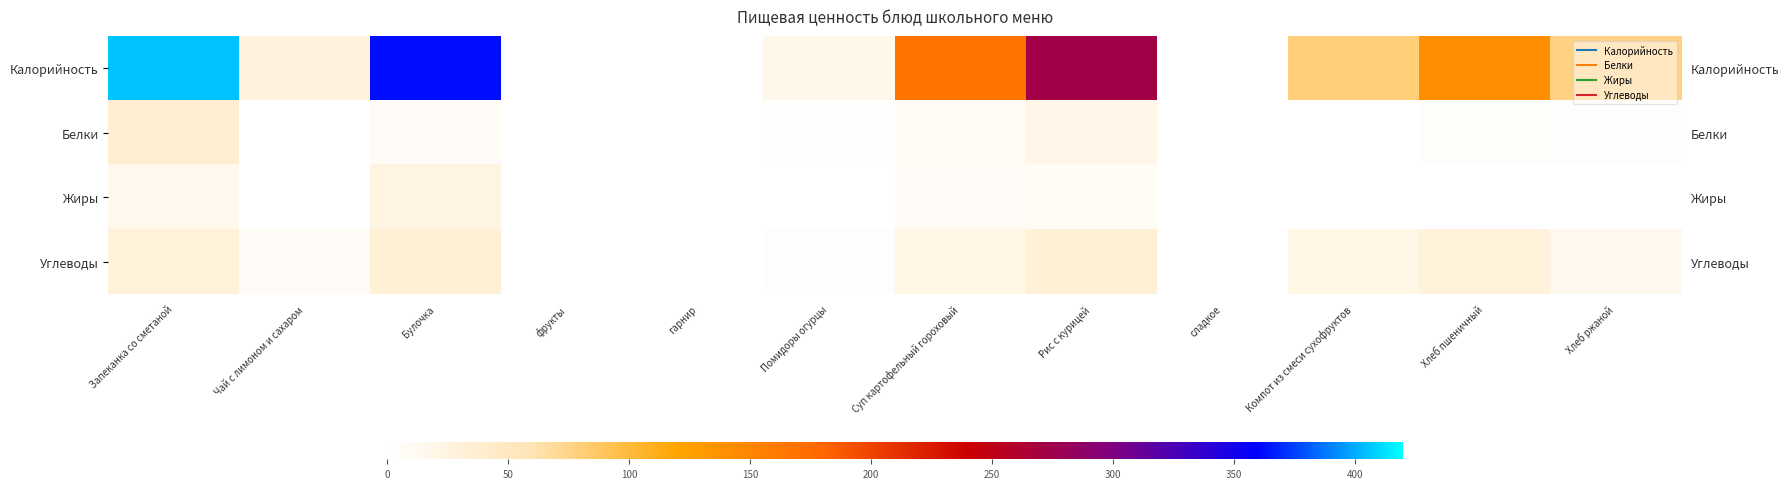

Is it true that Жиры equals 0.0 at сладкое?

True